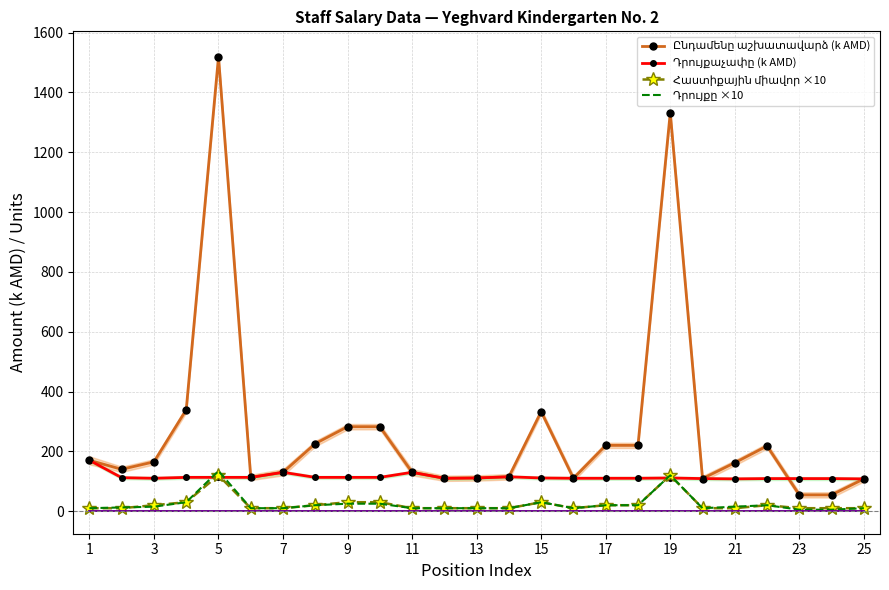

The value of Ընդամենը աշխատավարձ (k AMD) at 7 is 339.0. True or false?

True